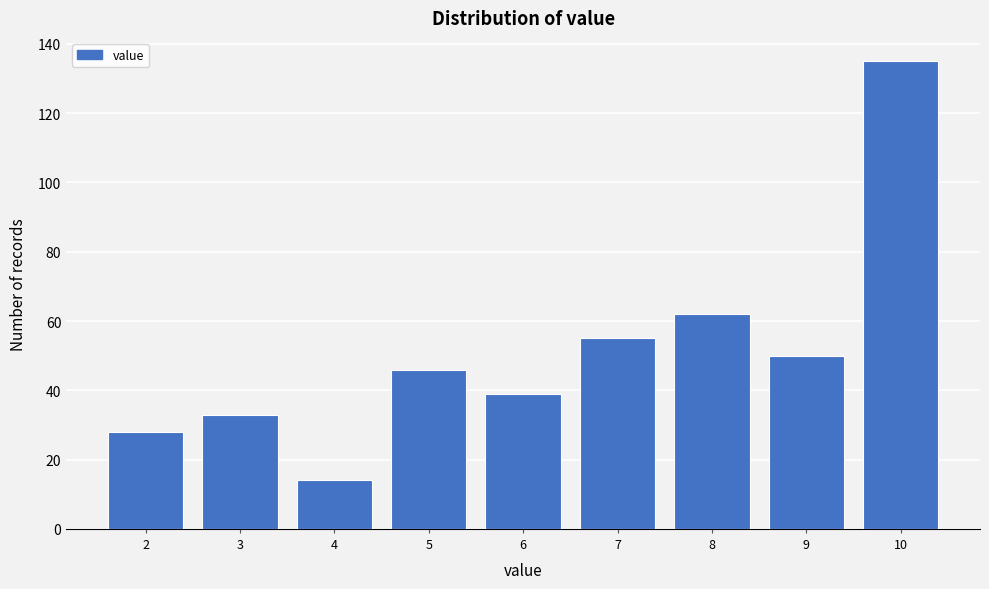

Reading left to right, extract all data points from this chart.

2=28	3=33	4=14	5=46	6=39	7=55	8=62	9=50	10=135